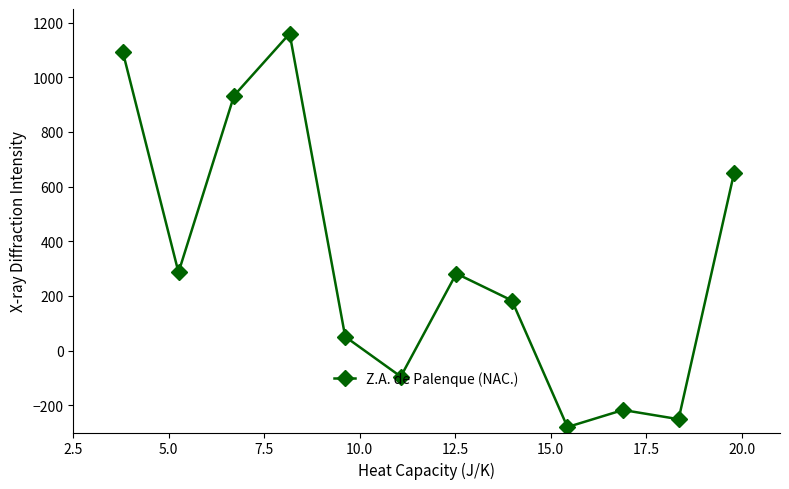

What is the value of the 6th point from the left?

-95.3